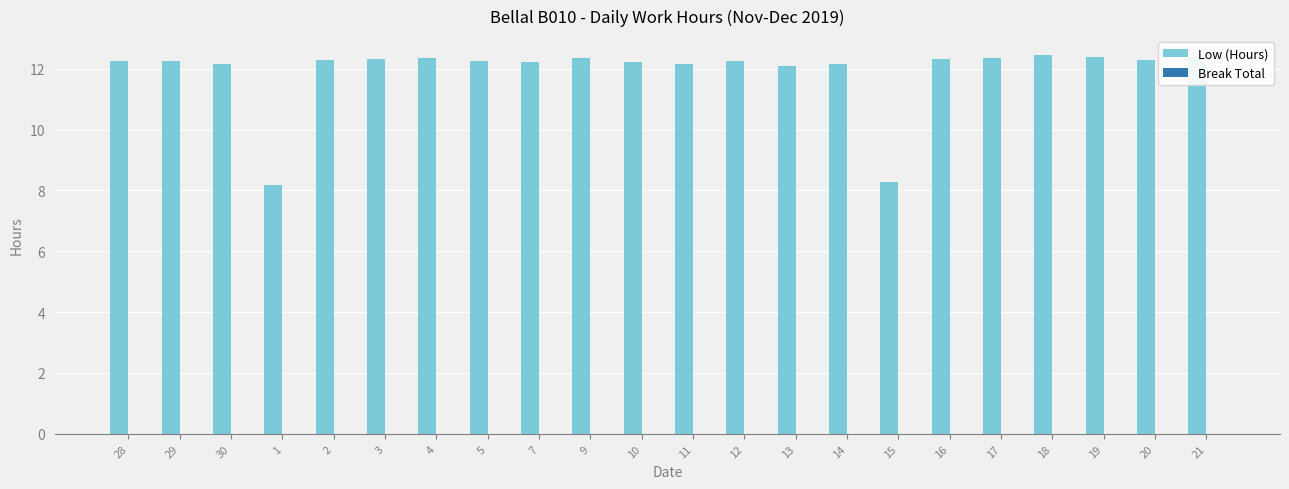

What is the difference between the second highest and minimum values?

4.2